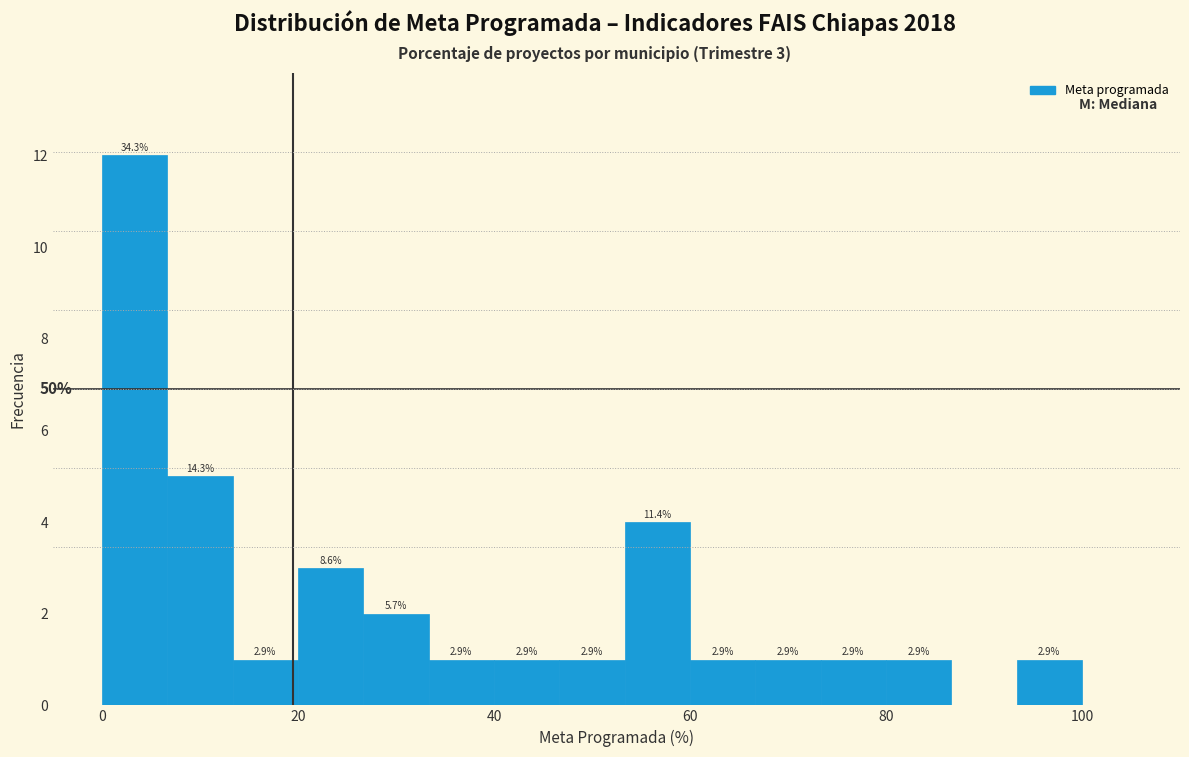

Around what value on the x-axis is the tallest bar? Give the approximate position of its centre, as read against the axis.

4